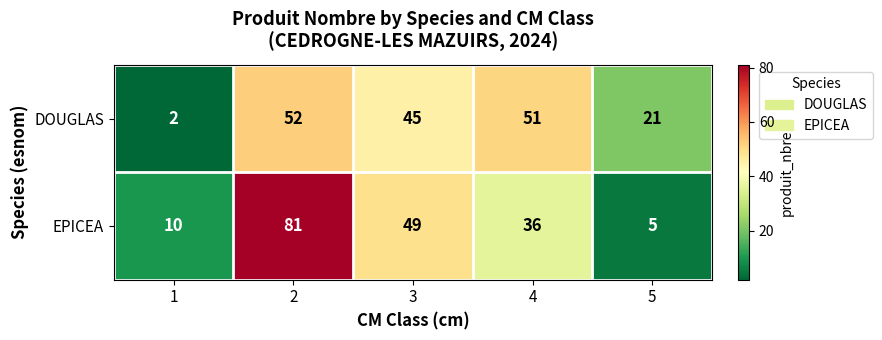

What is the spread (max minus min) of values at 1?

8